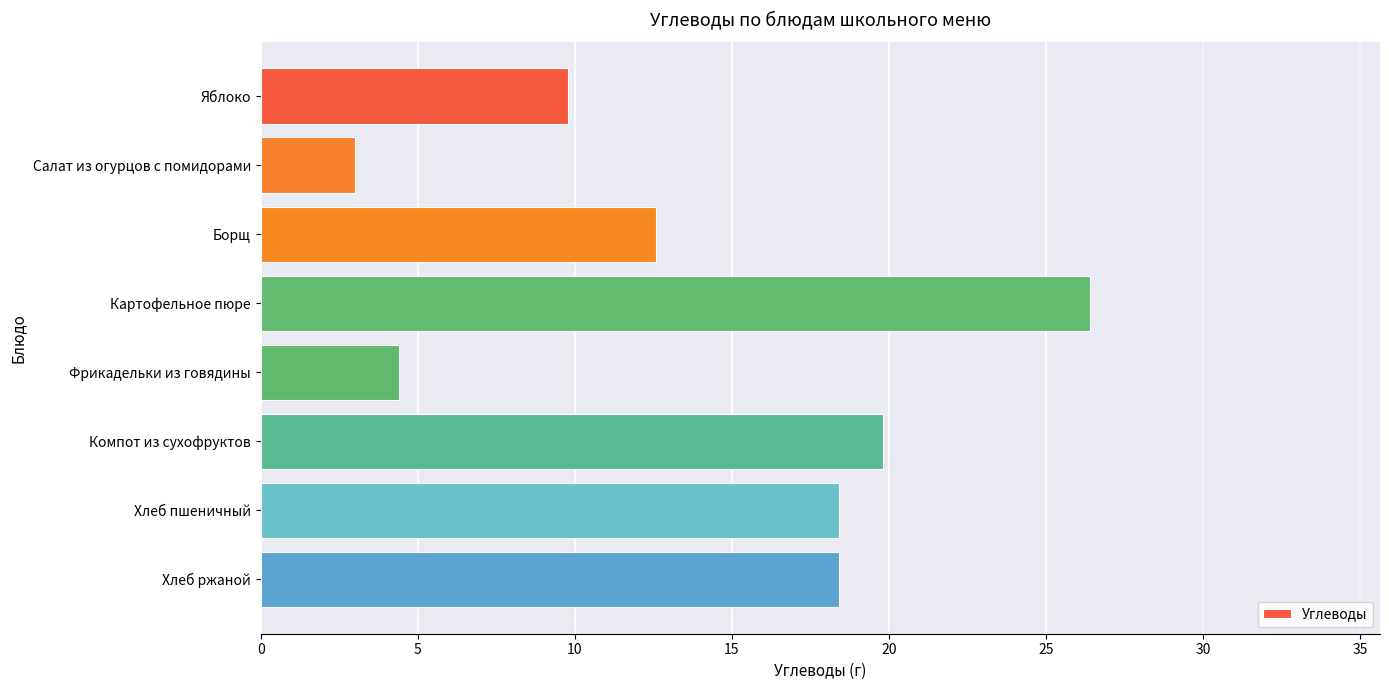

What is the value of the 4th bar from the top?

26.4